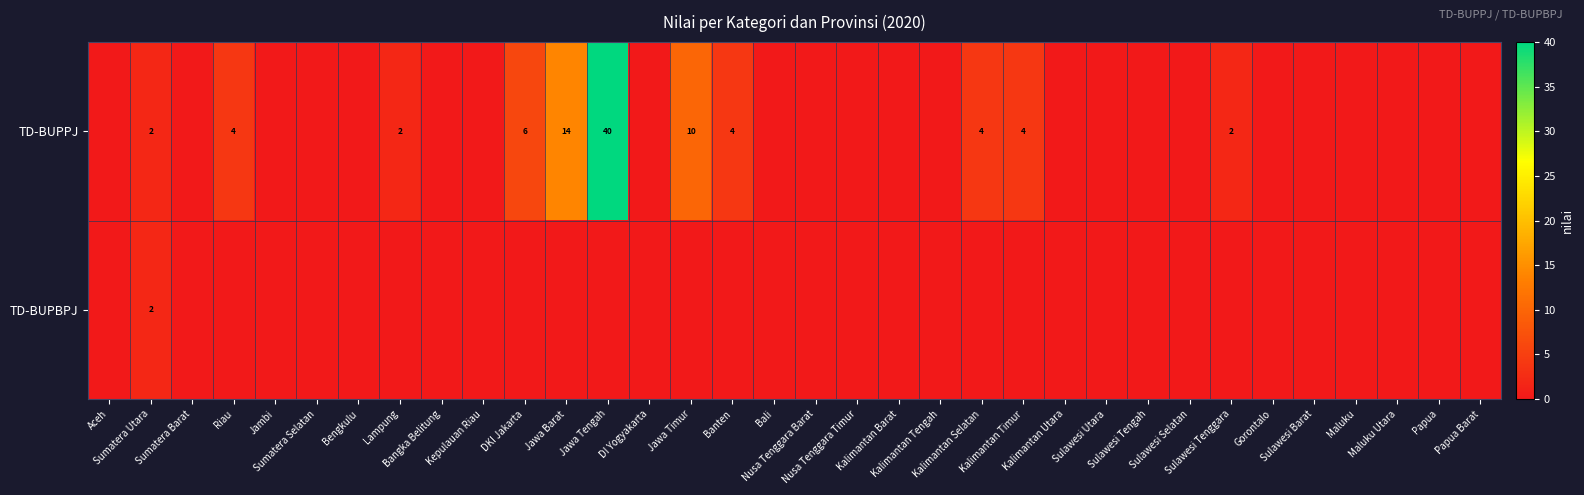

List the series in order of their peak value, lowest first.

TD-BUPBPJ, TD-BUPPJ